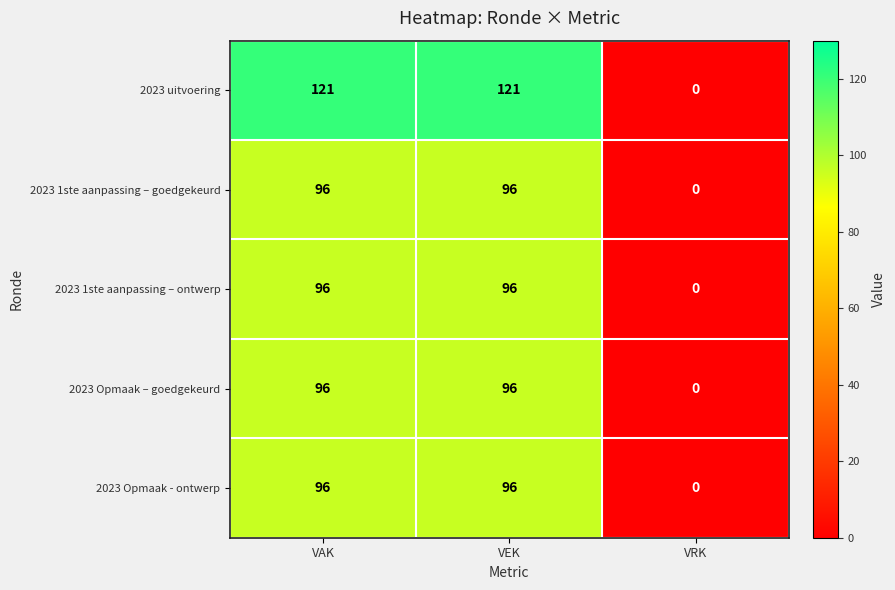

How many 2023 Opmaak – goedgekeurd values are between 0 and 96?

3